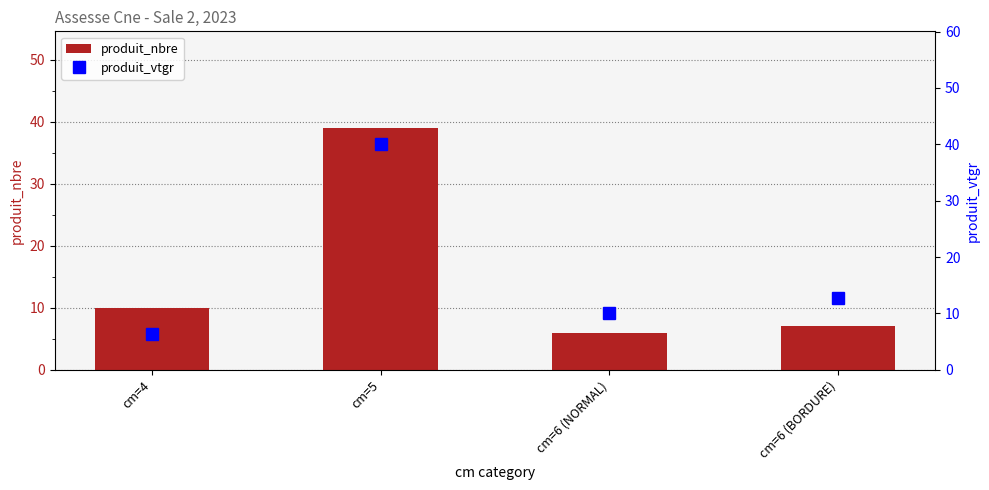

Is the value of produit_vtgr at cm=6 (NORMAL) greater than the value of produit_nbre at cm=6 (BORDURE)?

Yes